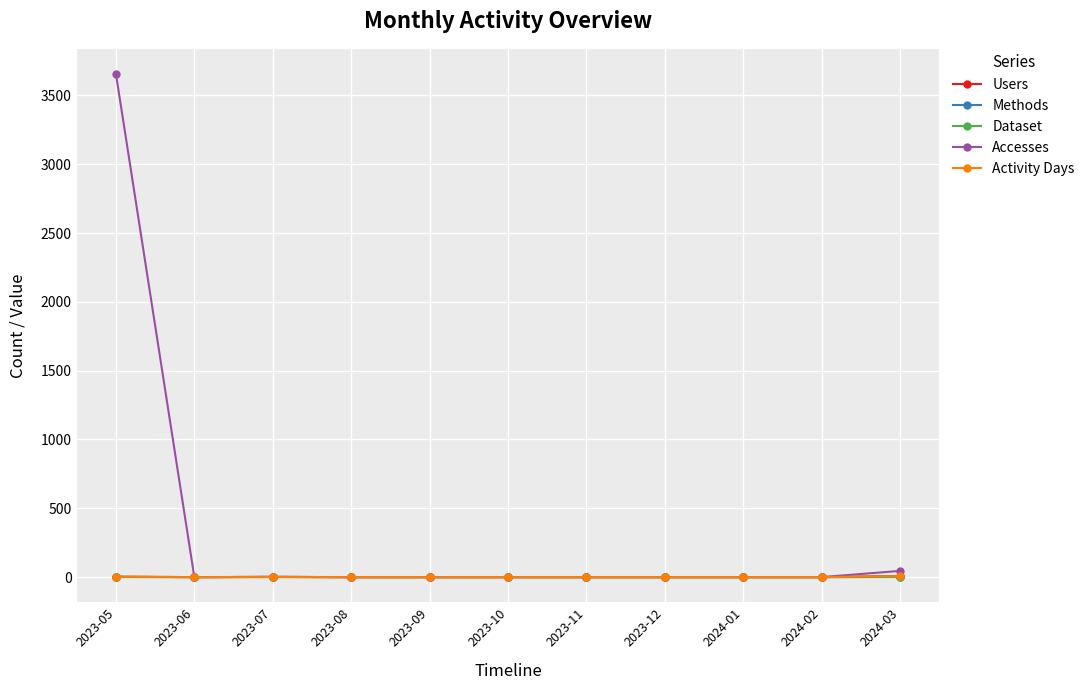

Is this an area chart (filled region under the line)?

No